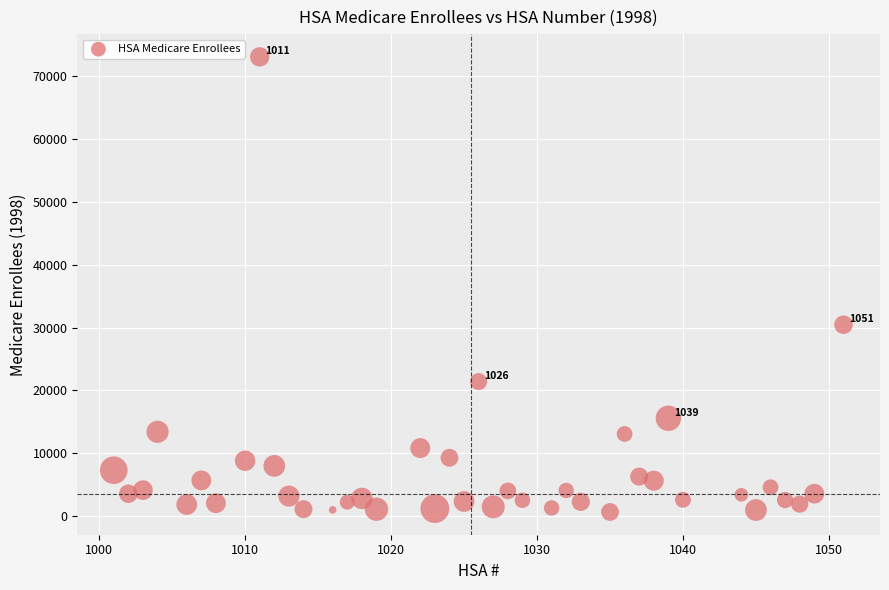

What is the range of X values (max minus min)?

50